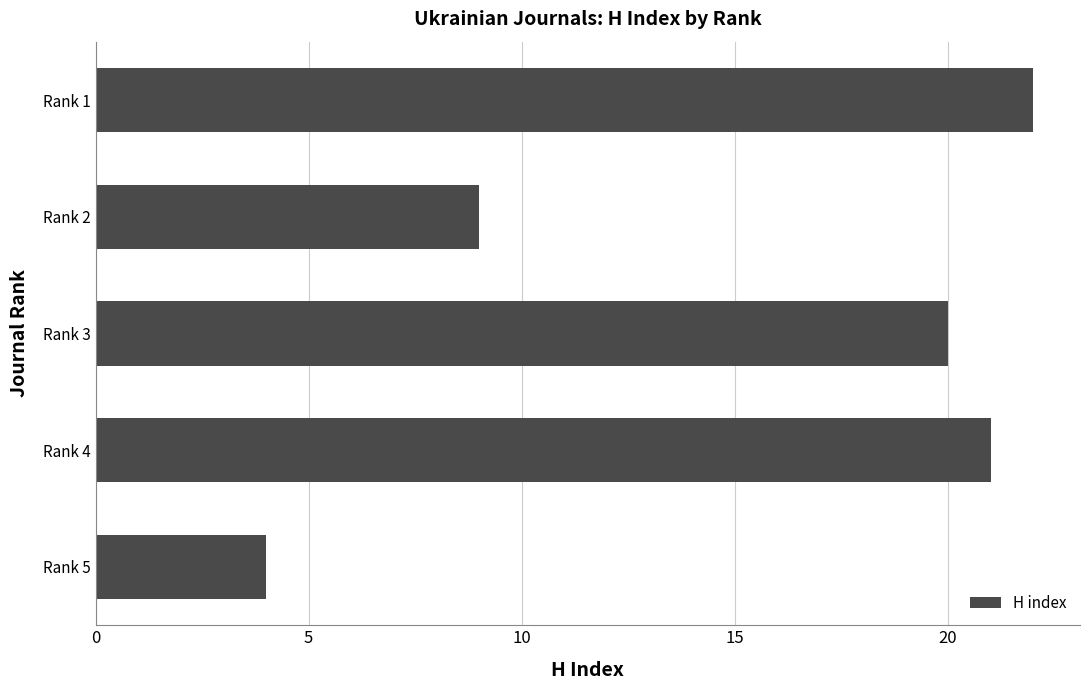

Reading top to bottom, extract all data points from this chart.

Rank 1=22	Rank 2=9	Rank 3=20	Rank 4=21	Rank 5=4